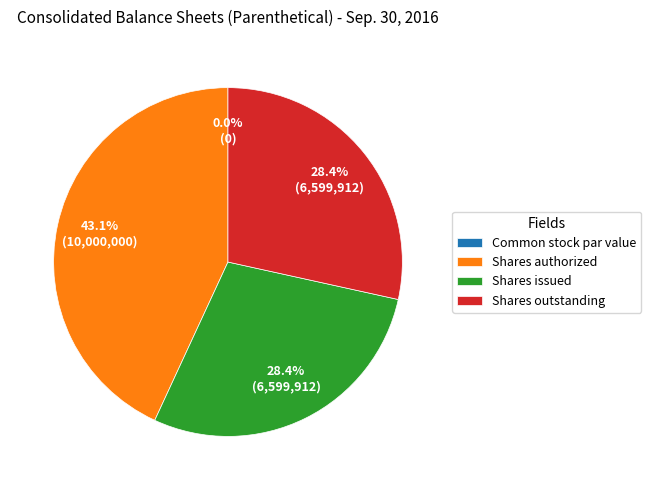

Is there a majority slice in this chart?

No